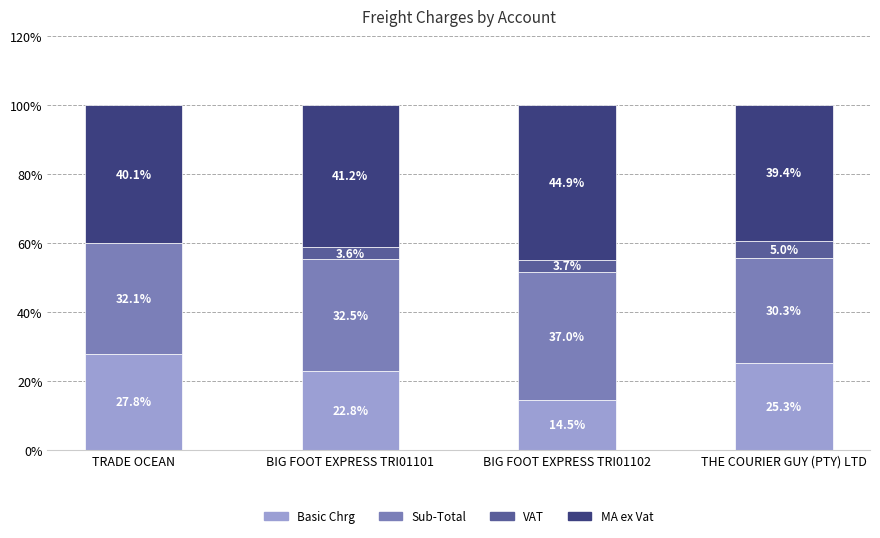

What is the total value across all series at TRADE OCEAN?

100.0